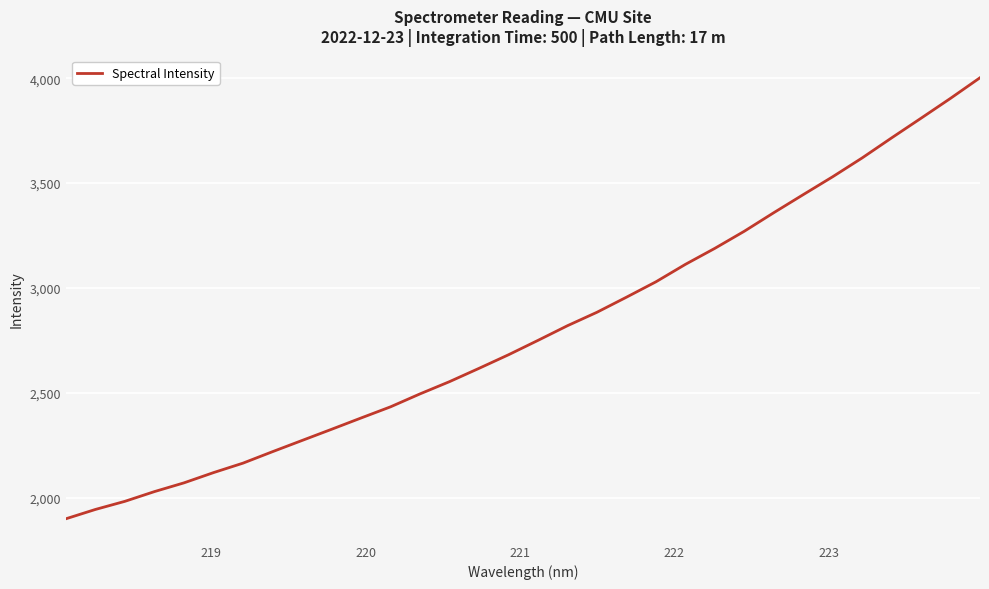

How many categories are shown in the chart?

32